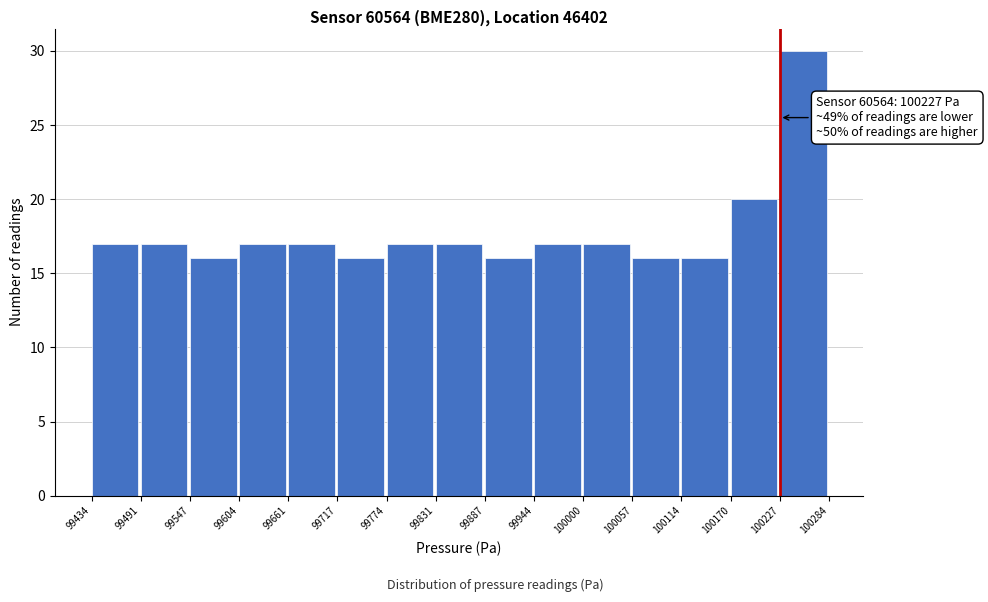

Over which range of the x-axis is the bar tallest?

100227 to 100284